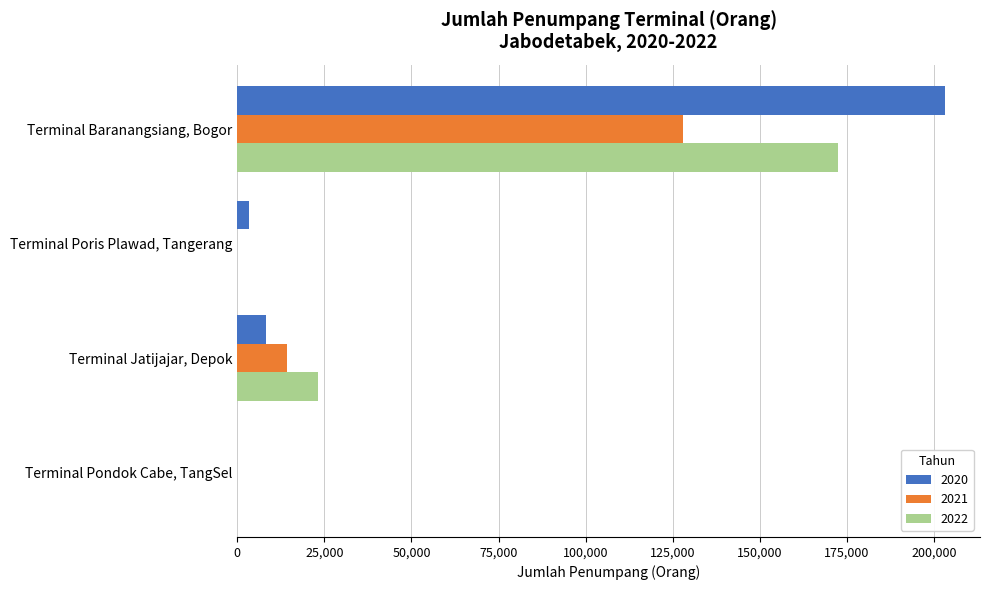

What is the sum of the 2021 values at Terminal Pondok Cabe, TangSel and Terminal Jatijajar, Depok?

14177